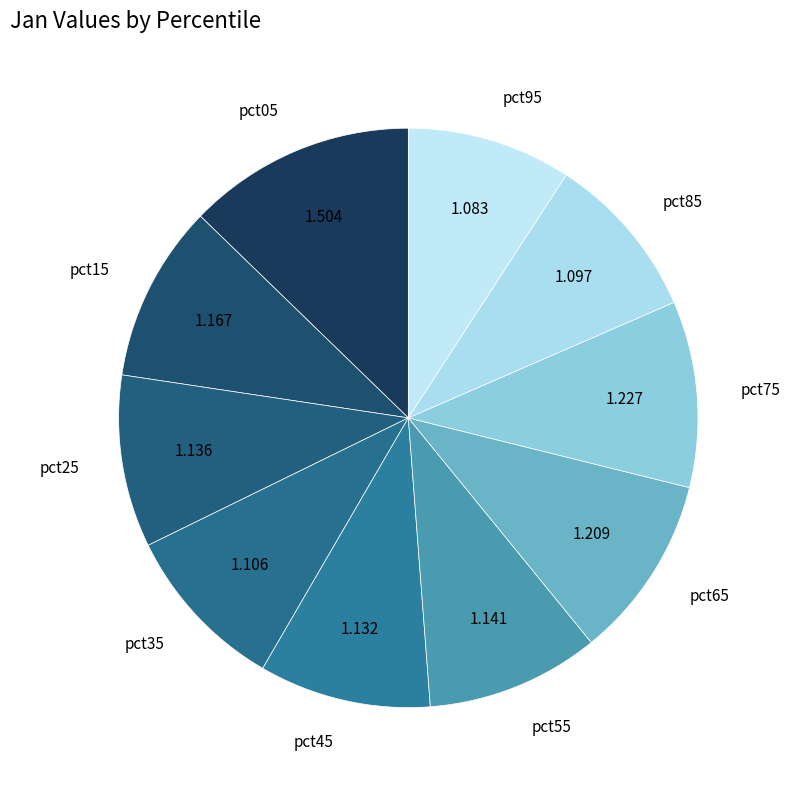

Which category has the biggest portion of the pie?

pct05